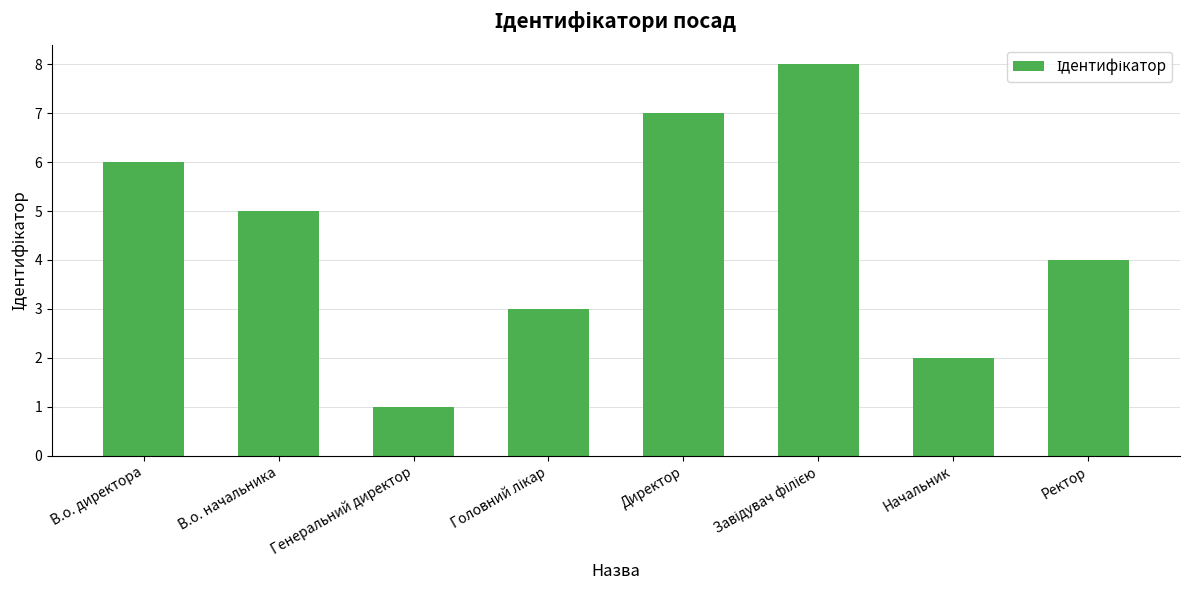

Reading right to left, list all the values displayed in this chart.

4	2	8	7	3	1	5	6